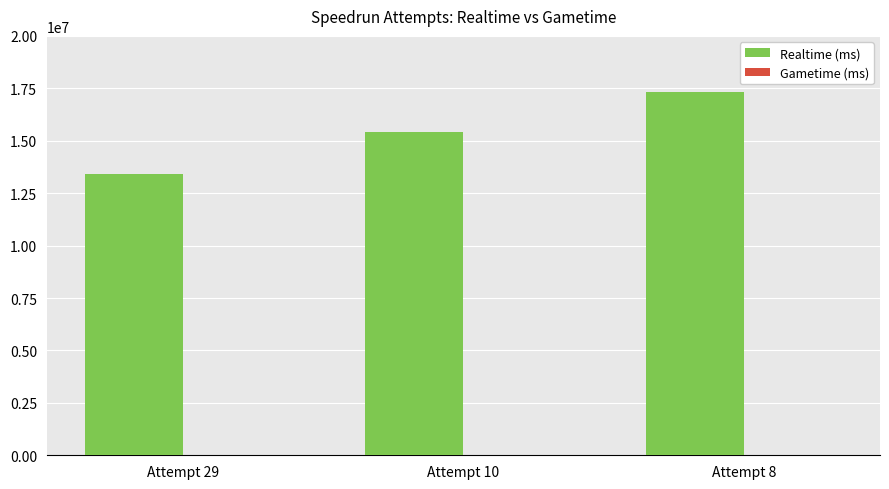

What is the approximate value at Attempt 10, to the nearest 10?

15424760